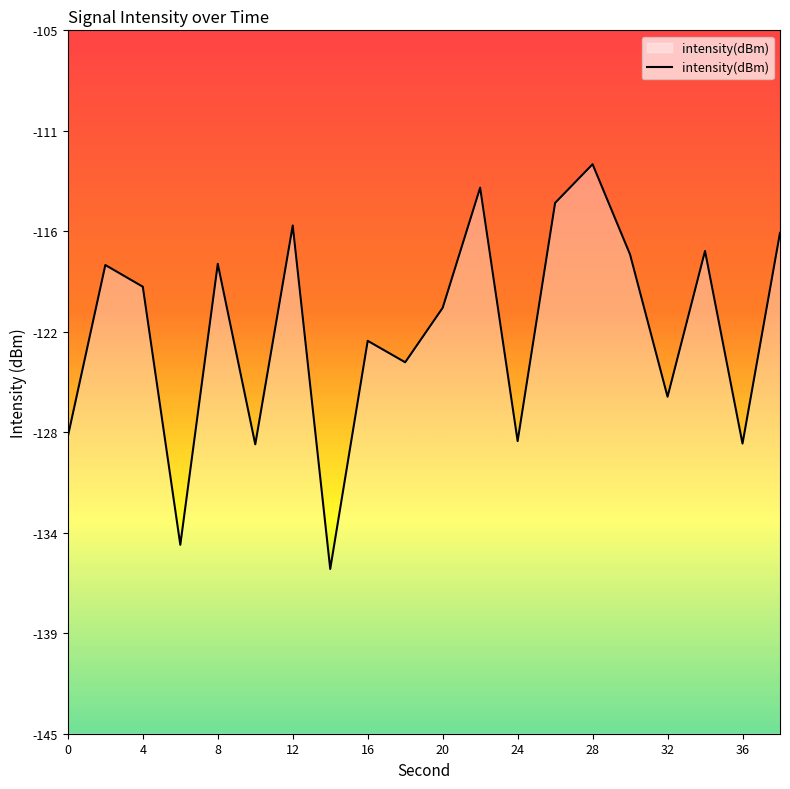

The value at 36 is -185.4. True or false?

False